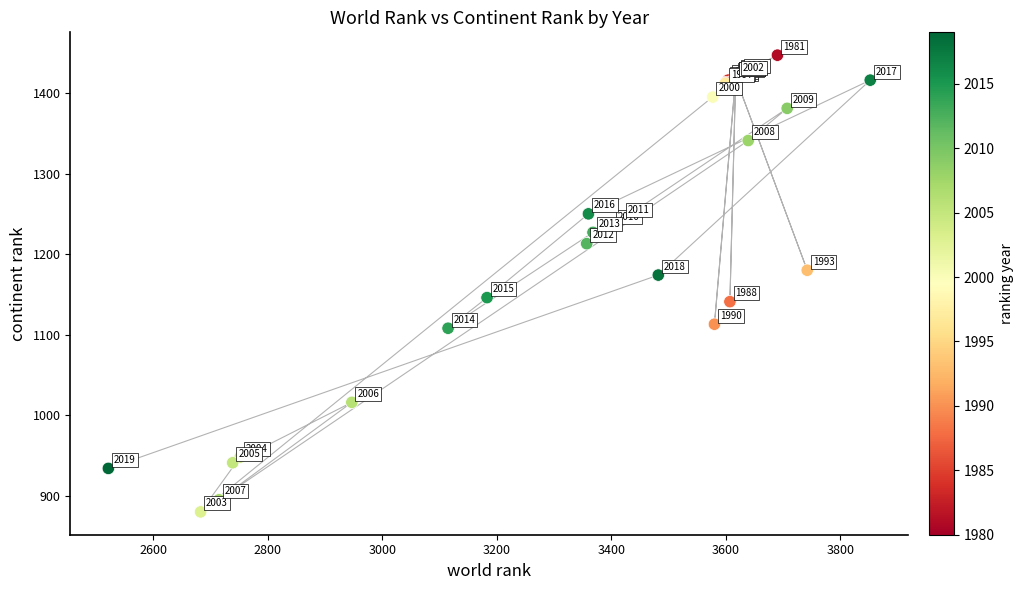

What Y value in the scatter plot is closest to 1163?

1174